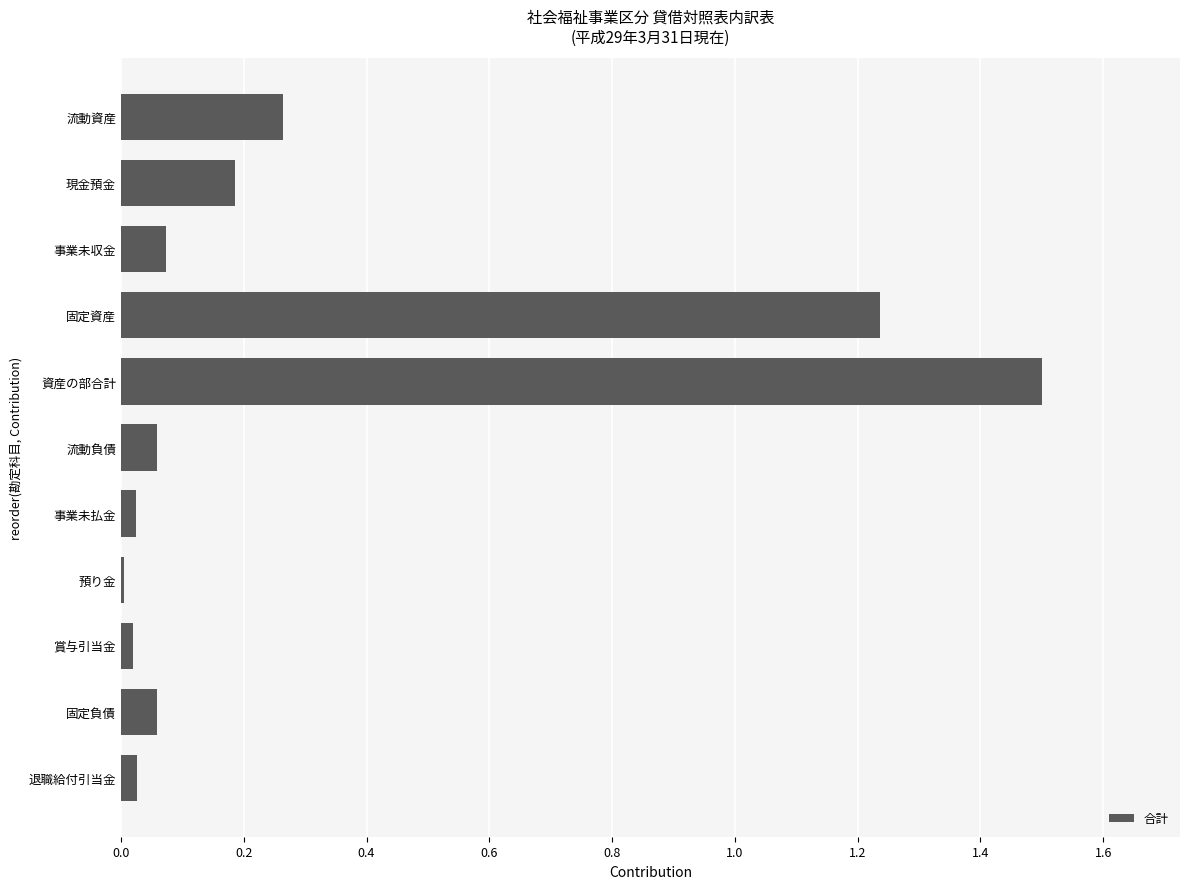

Which has a higher value, 固定資産 or 事業未払金?

固定資産